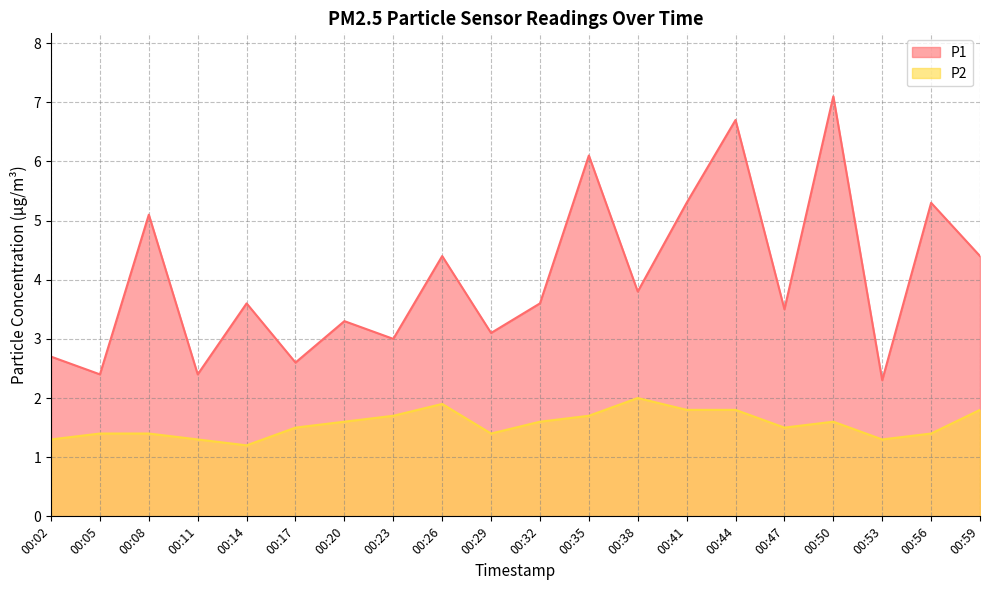

At 00:02, list the series in order from smallest to largest.

P2, P1